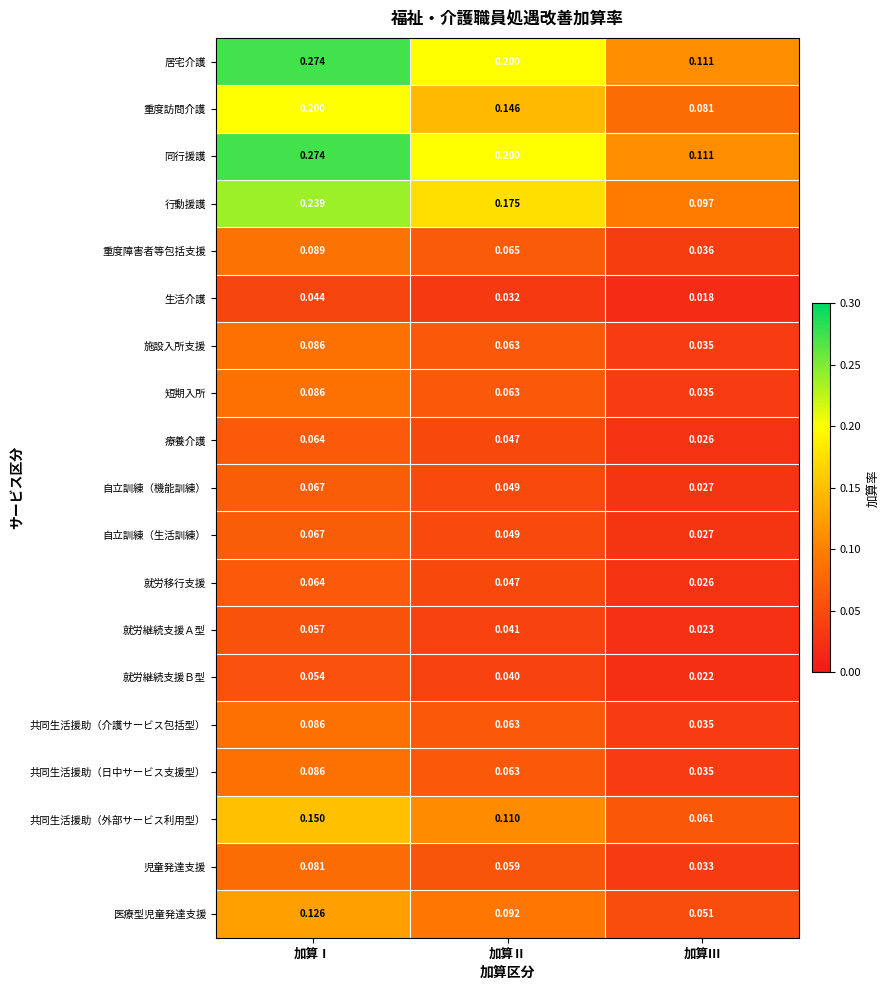

At which category does the chart reach its minimum across all series?

加算Ⅲ